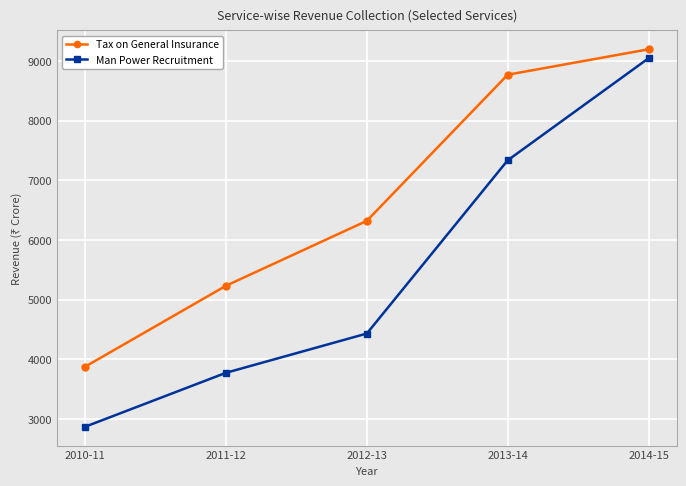

What is the label of the 3rd point from the left?

2012-13